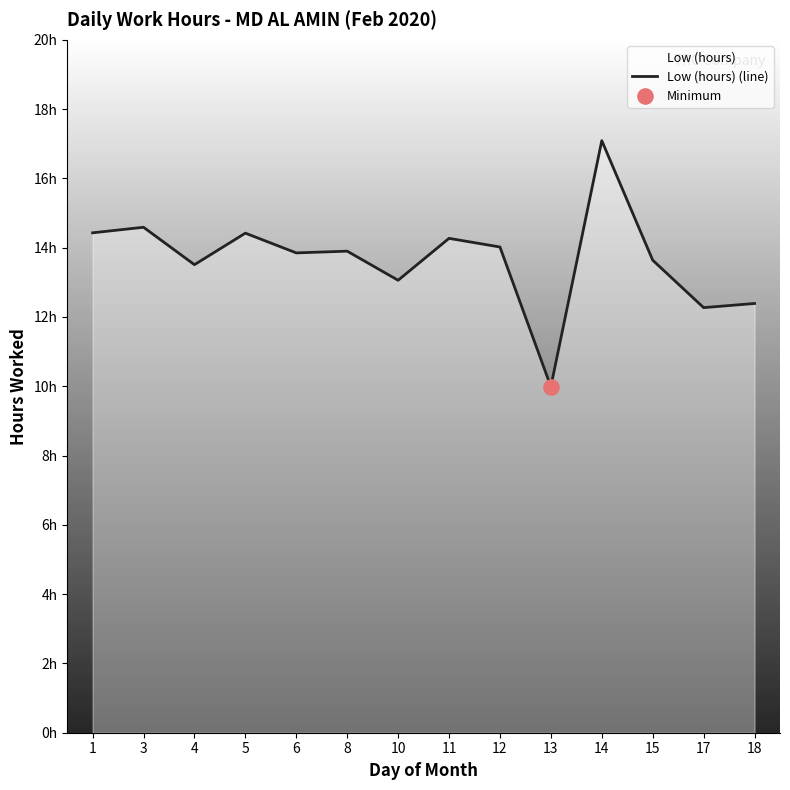

Which has a higher value, 17 or 1?

1